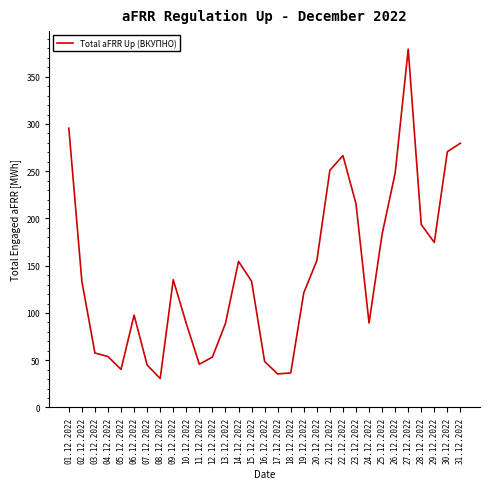

What is the sum of all values?

4403.6